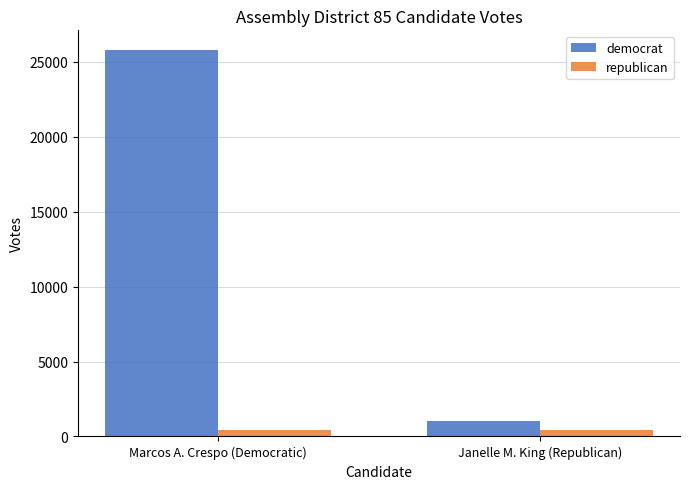

What is the spread (max minus min) of values at Janelle M. King (Republican)?

614